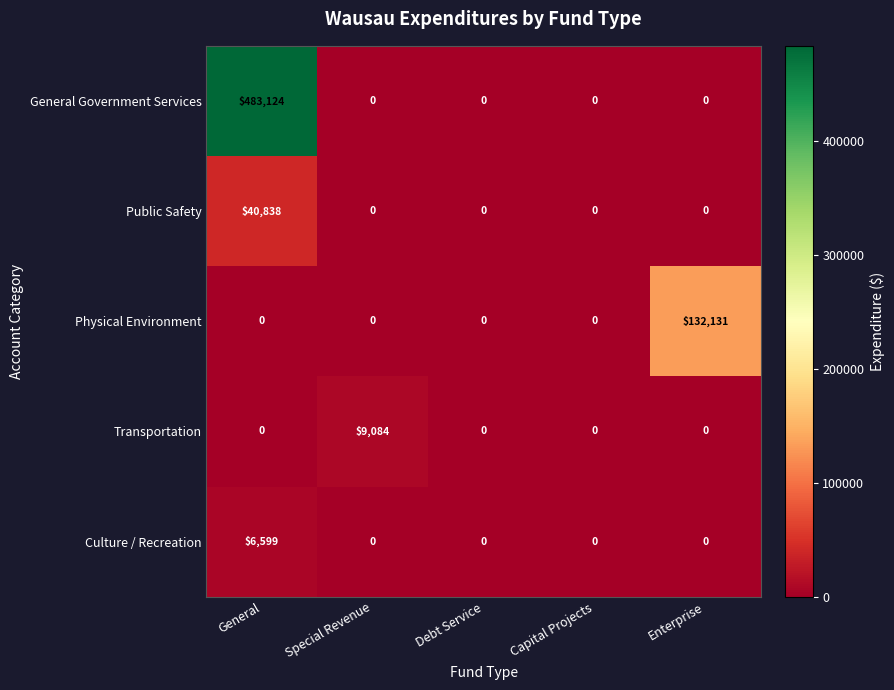

True or false: General Government Services has a value of 0 at Enterprise.

True